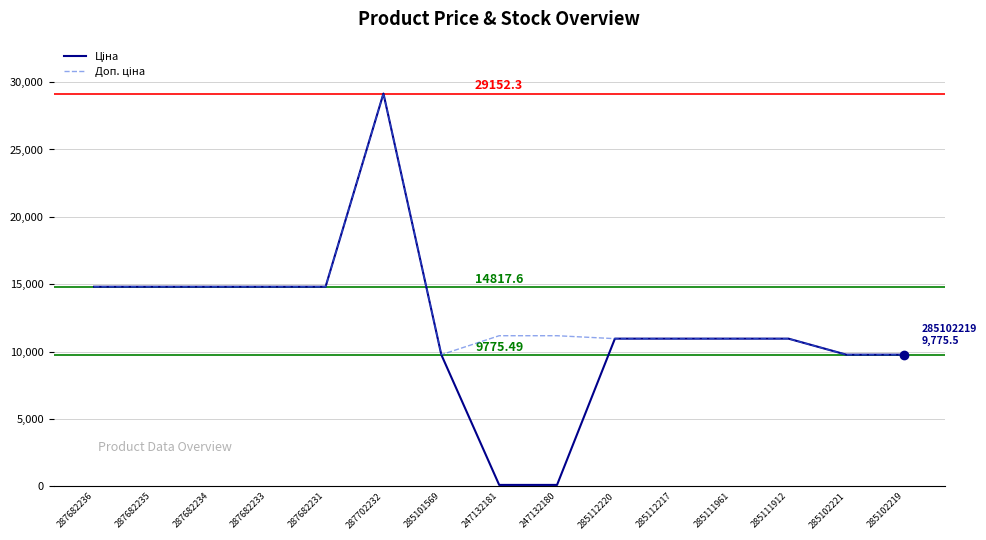

Does the chart display data point markers on the line(s)?

No